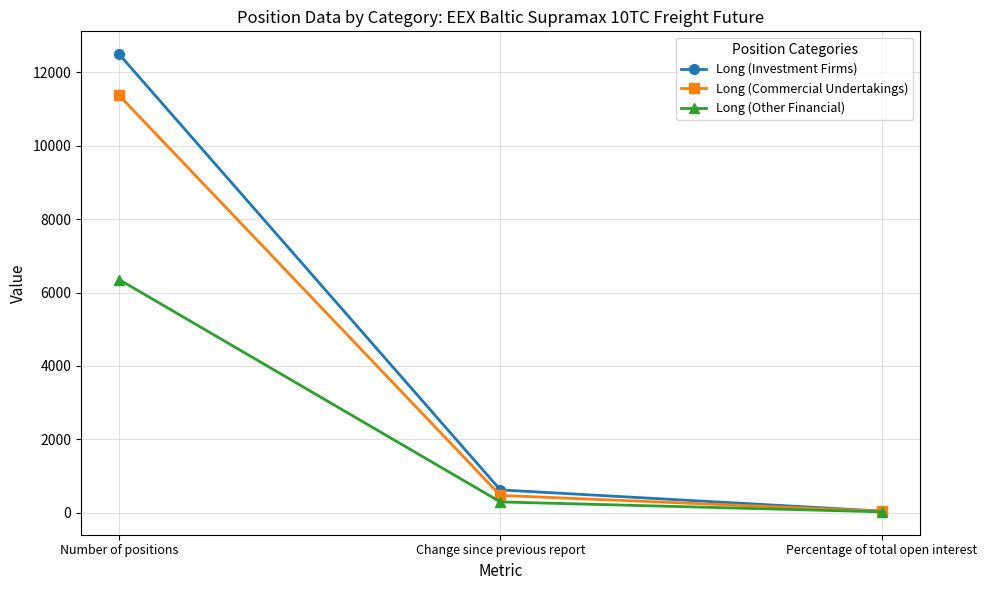

At how many categories does at least one series exceed 11137?

1